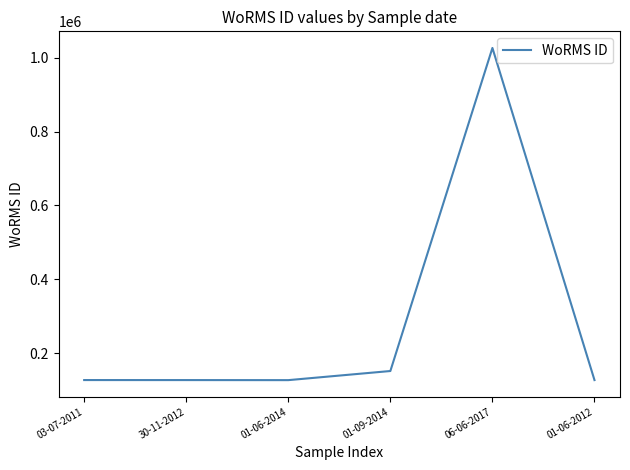

How many lines are shown in the chart?

1